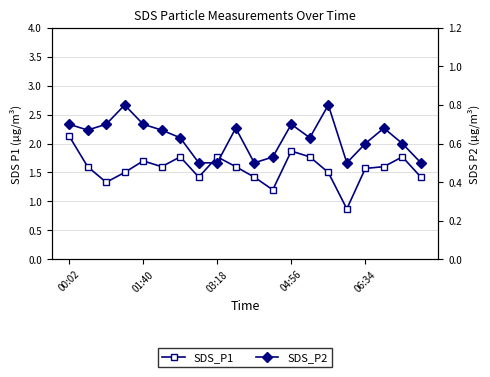

Is the value of SDS_P2 at 18 greater than the value of SDS_P1 at 19?

No